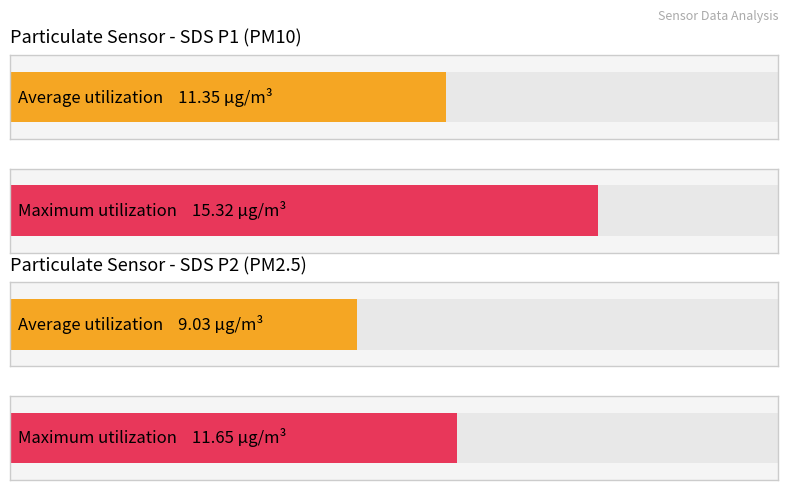

What are all the series names shown in the legend?

SDS_P1, SDS_P2